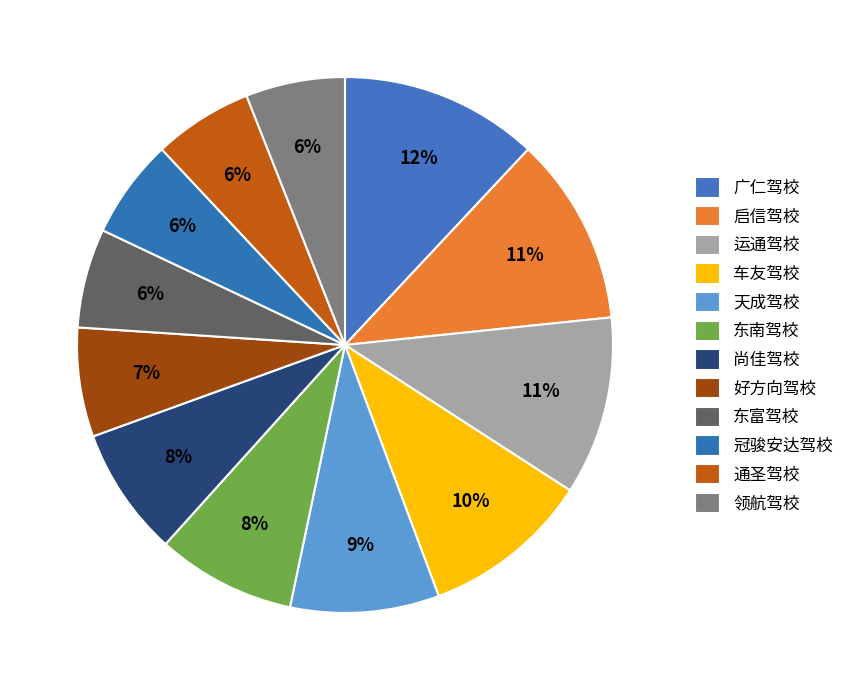

How many segments does this pie chart have?

12